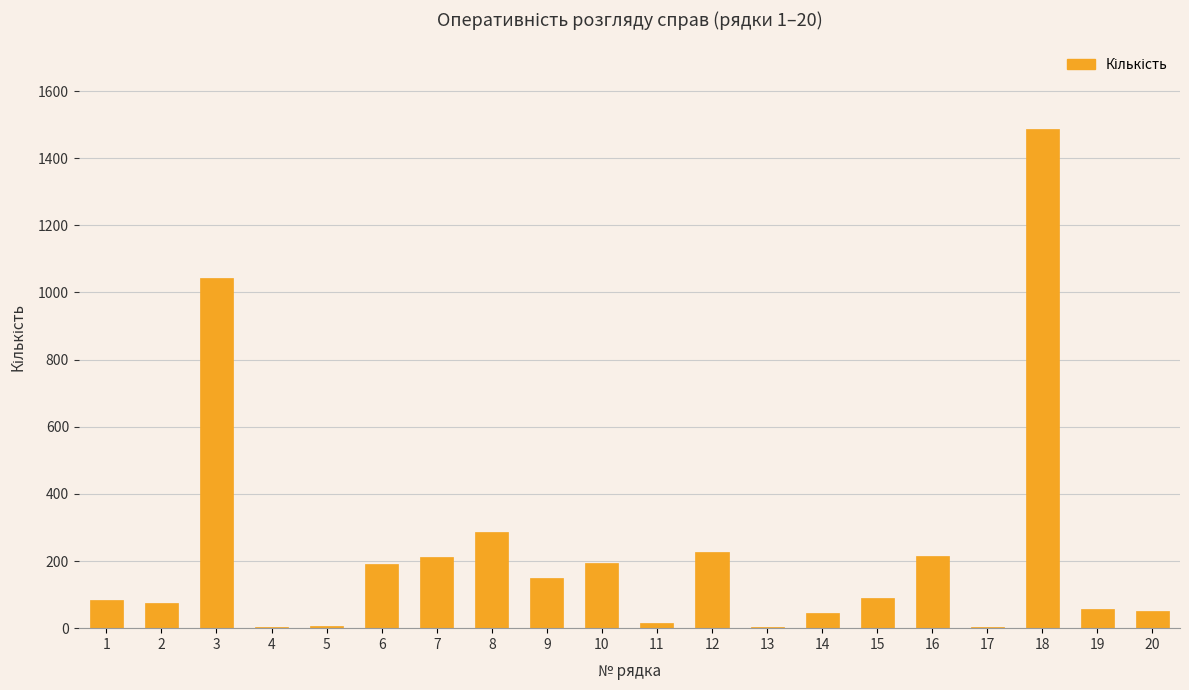

Is it true that the value at 16 is 214?

True